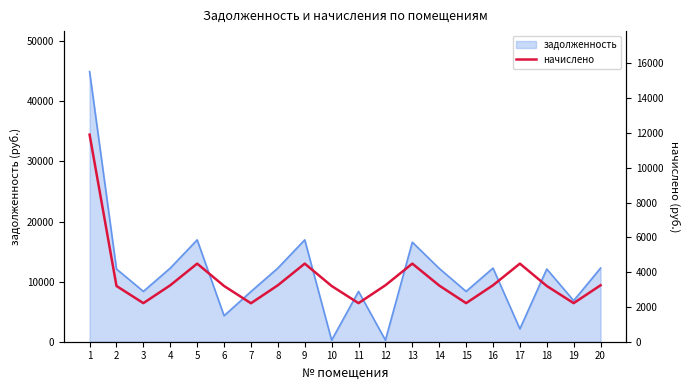

What is the highest value of the задолженность series?

44940.0